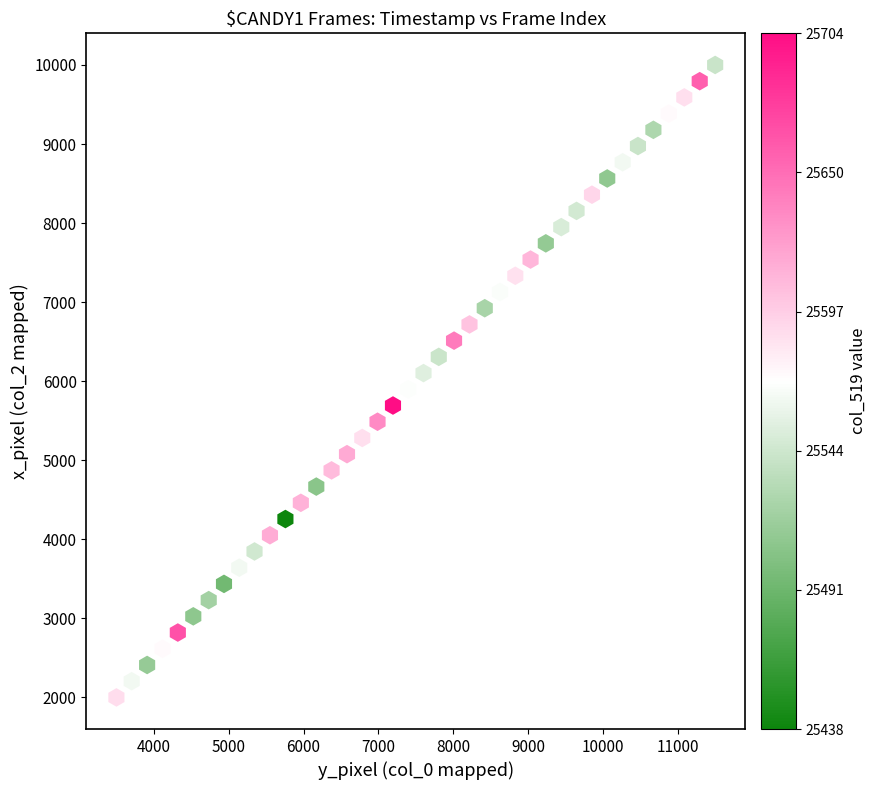

What is the range of Y values (max minus min)?

8000.0